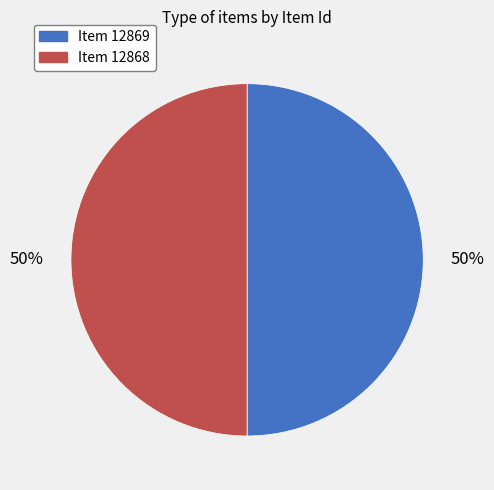

How many segments does this pie chart have?

2